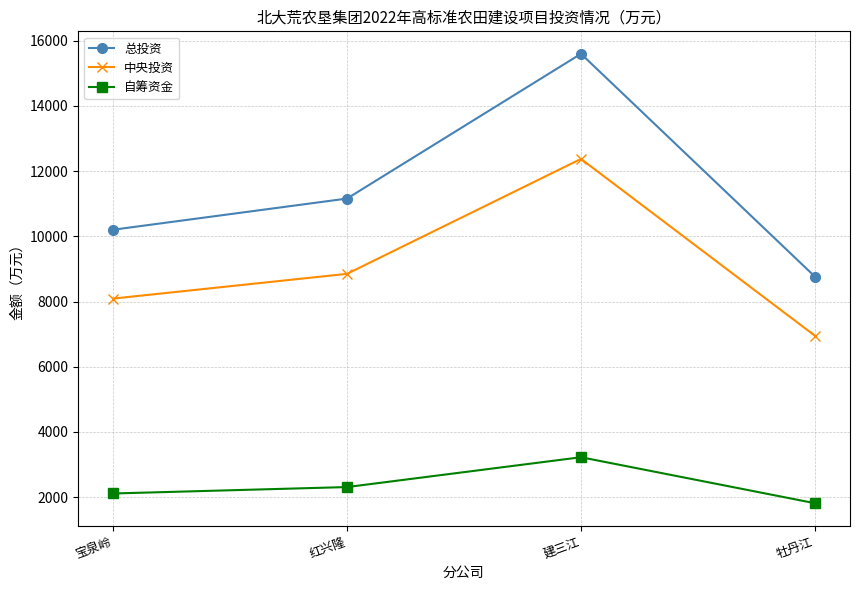

Which label corresponds to the smallest value in the chart?

牡丹江